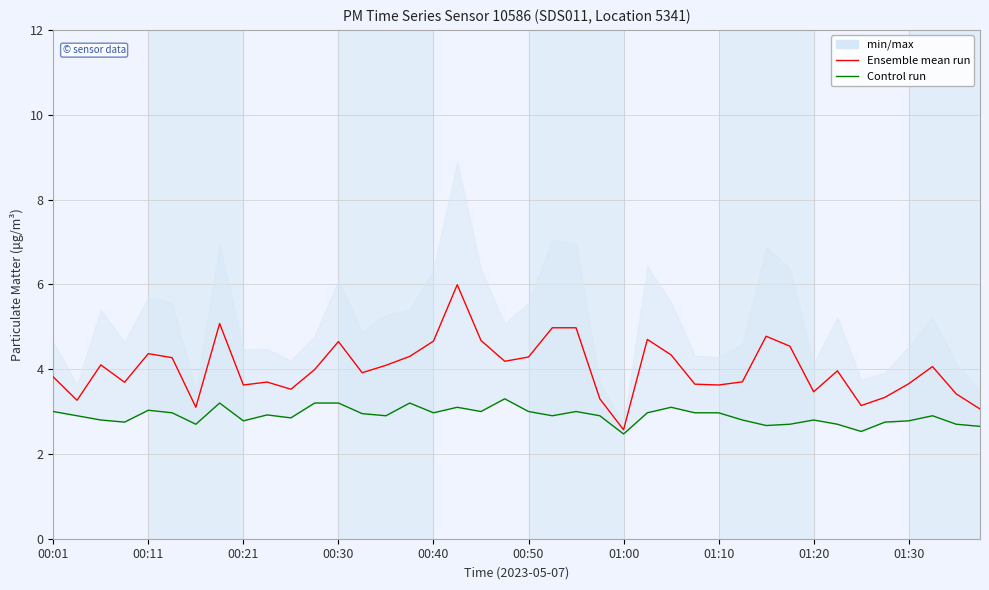

Between 01:30 and 10, which is larger?

01:30